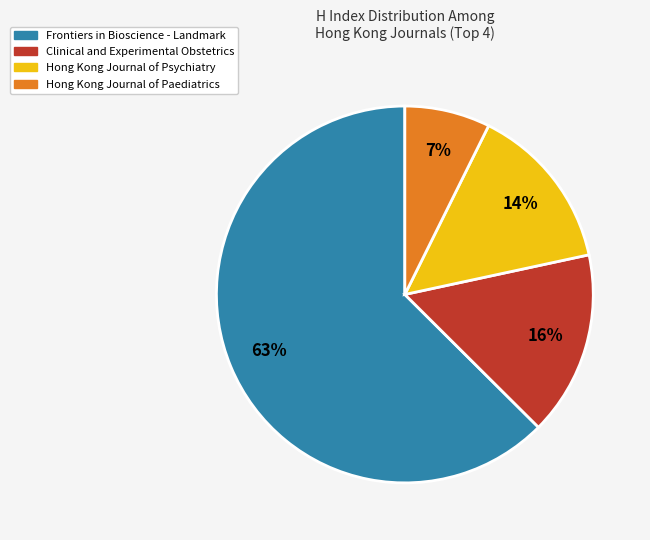

True or false: Hong Kong Journal of Paediatrics accounts for 1% of the total.

False